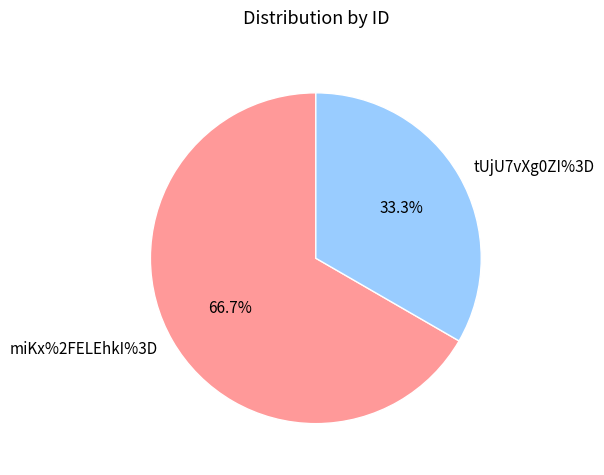

To the nearest percent, what percentage of the pie is miKx%2FELEhkI%3D?

67%